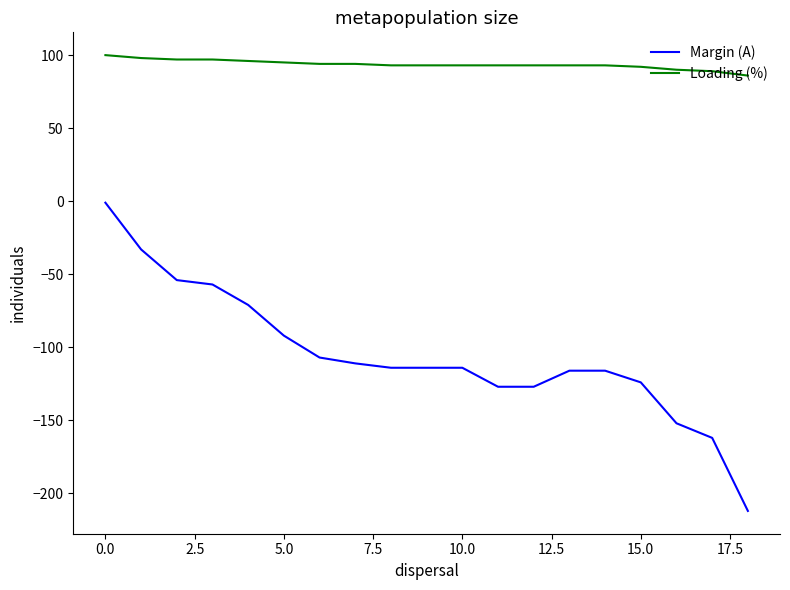

What is the minimum value shown in the chart?

-212